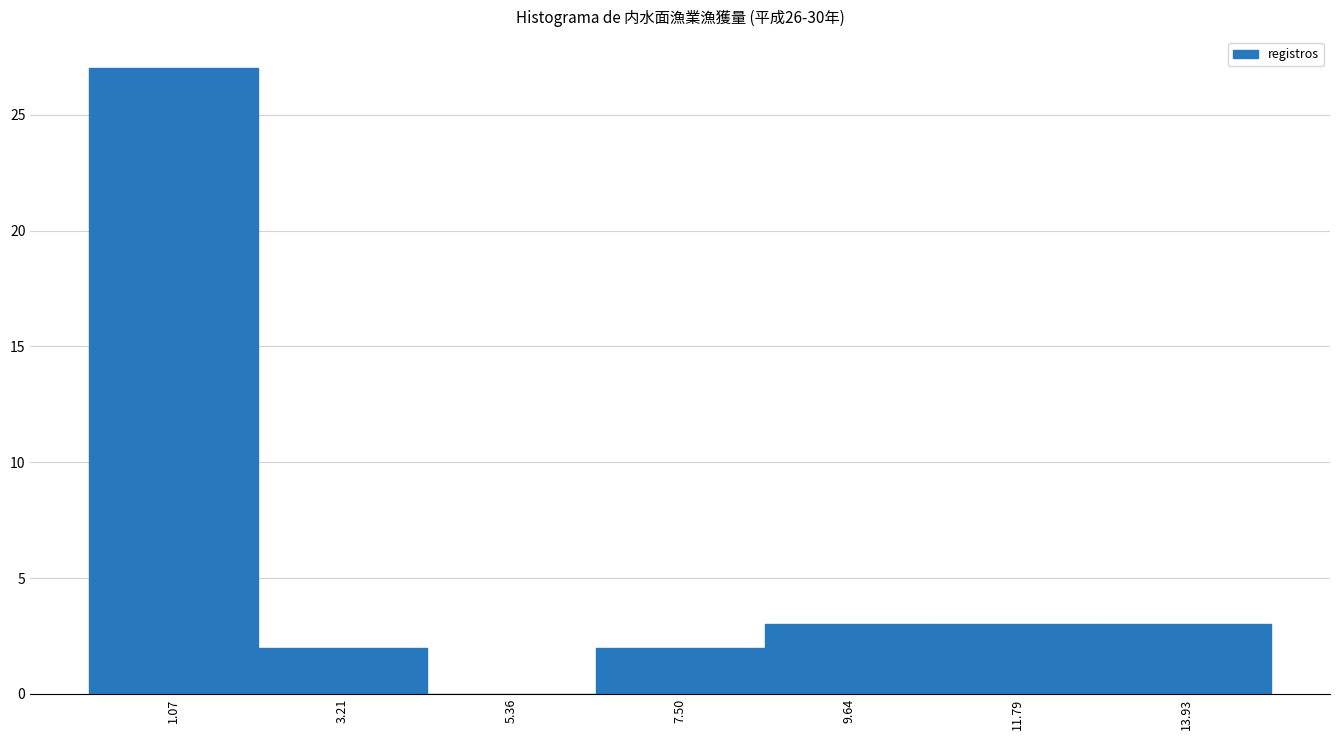

Reading left to right, list every bar in this chart as the range it spans on the x-axis followed by its height. Neither the bar edges nor the heights are printed on the chart, so give them approximately, as read against the axes.

0.0 to 2.0: 27
2.0 to 4.5: 2
4.5 to 6.5: 0
6.5 to 8.5: 2
8.5 to 10.5: 3
10.5 to 13.0: 3
13.0 to 15.0: 3